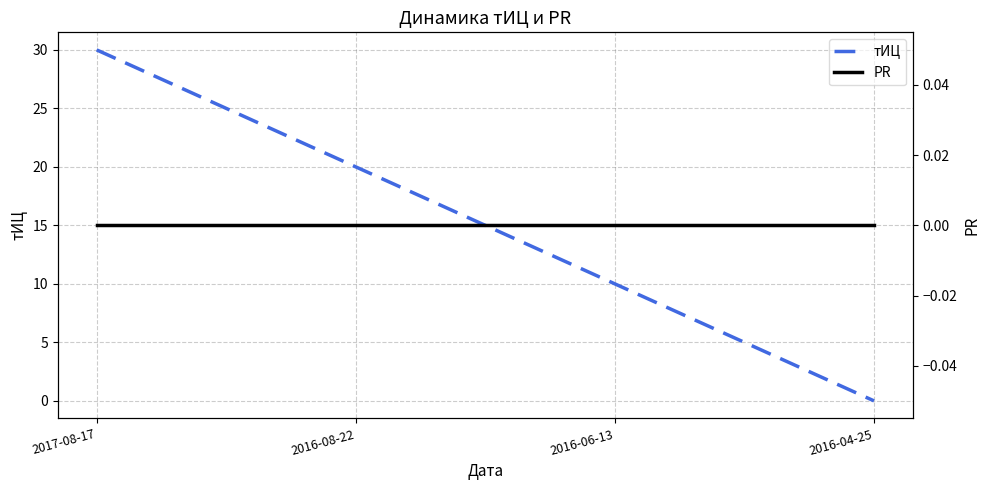

What is the value of the тИЦ point at the 3rd from the left?

10